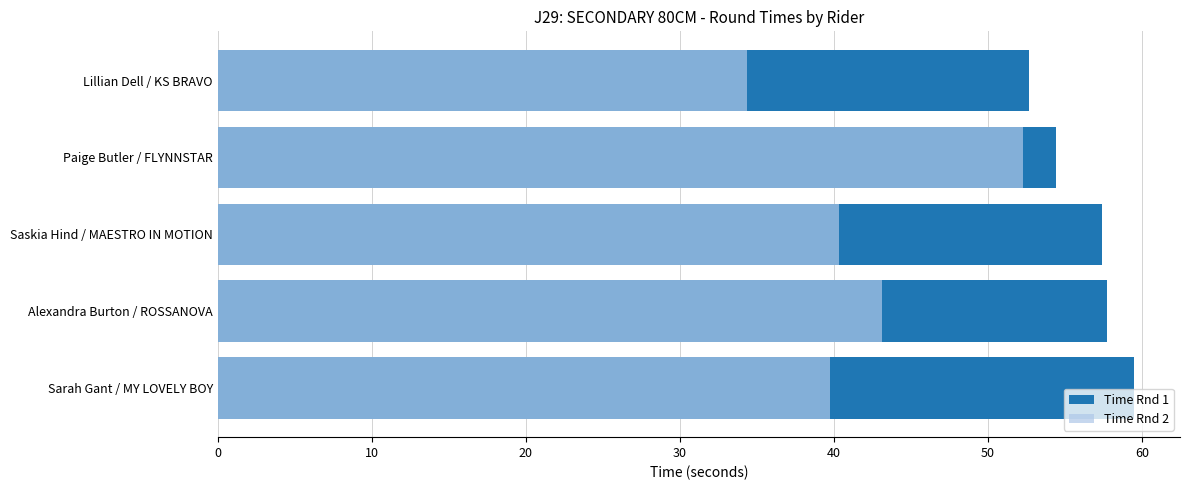

What is the approximate value of Time Rnd 1 at Alexandra Burton / ROSSANOVA?

57.8